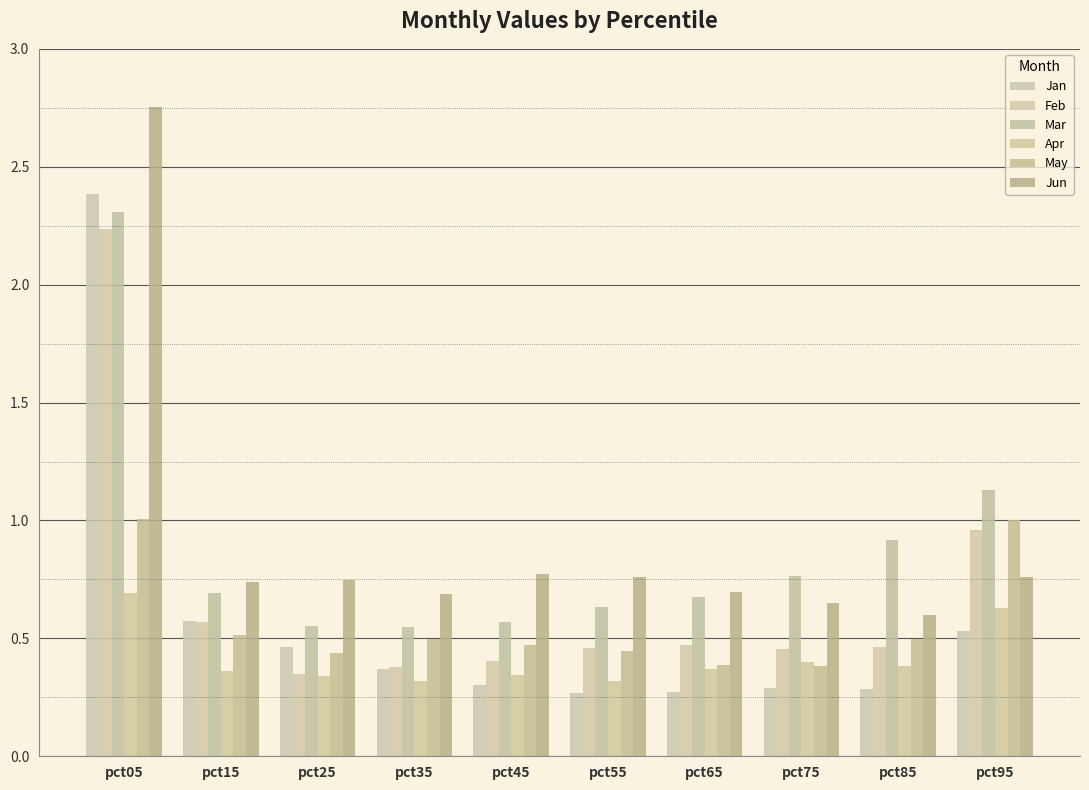

How many groups of bars are there?

10